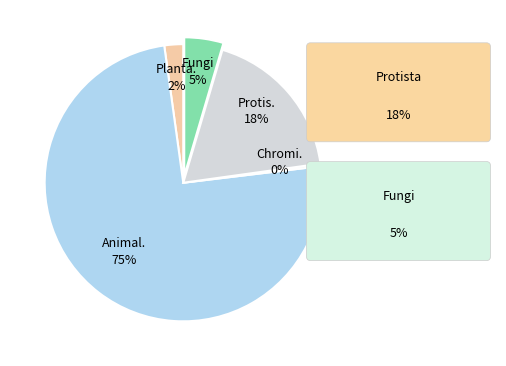

Count the number of slices in the pie.

5